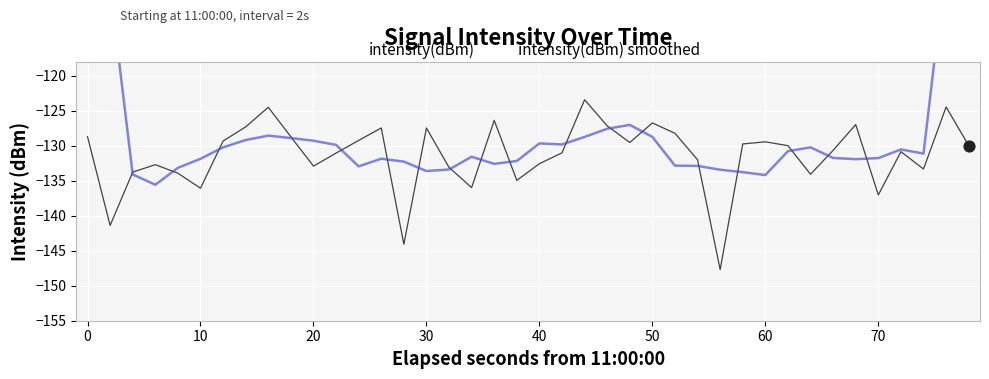

What is the lowest value of the intensity(dBm) series?

-147.7